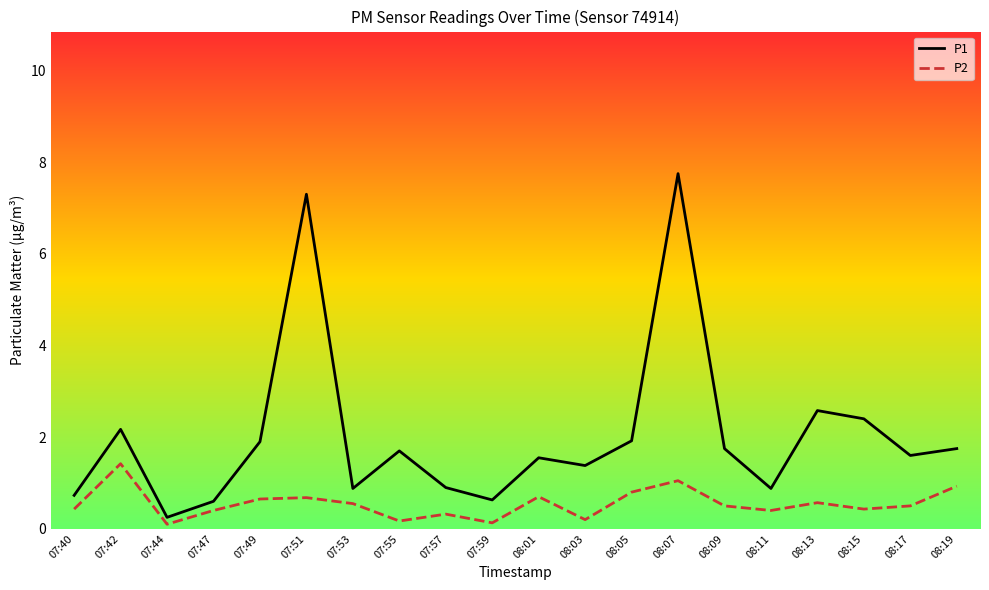

Which series has the largest total across all categories?

P1